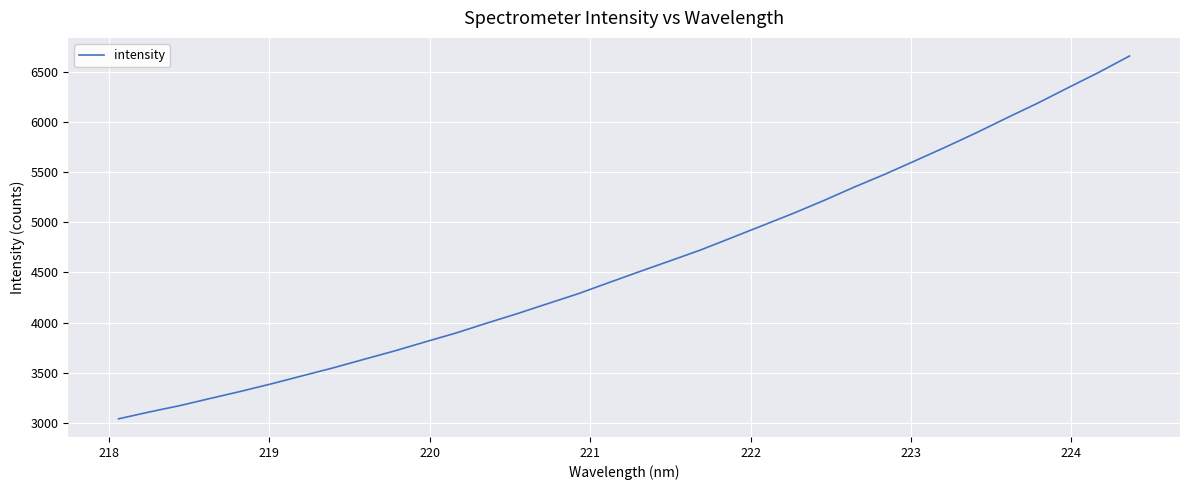

Reading right to left, extract all data points from this chart.

6659.2	6496.6	6343.9	6189.1	6043.4	5894.3	5752.2	5615.0	5479.0	5351.0	5216.1	5088.1	4967.1	4846.1	4725.9	4616.9	4509.2	4399.8	4289.1	4189.4	4089.0	3994.1	3895.9	3807.6	3717.4	3633.6	3548.9	3470.0	3390.5	3315.5	3244.4	3172.2	3108.4	3040.3